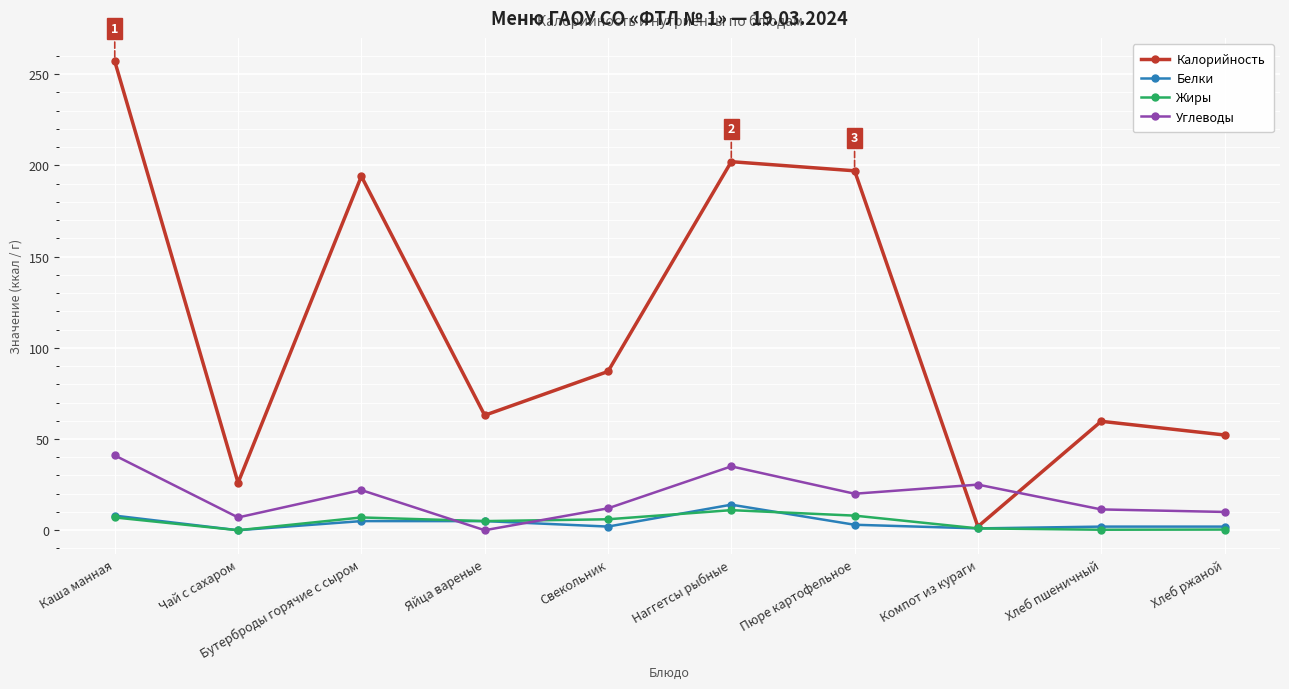

What is the value of the Углеводы point at the 7th from the left?

20.0